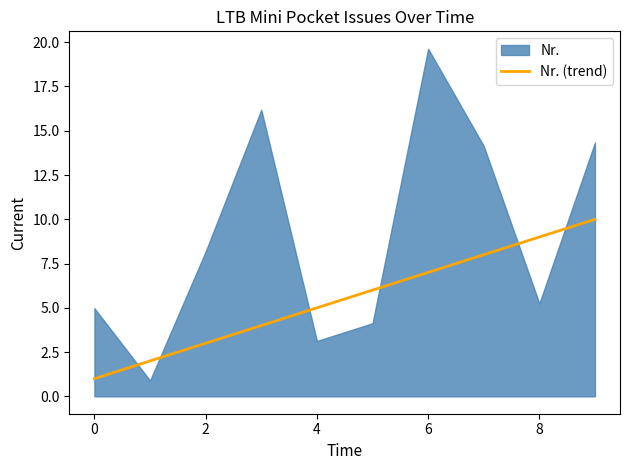

Which has a higher value, 7 or −2?

7